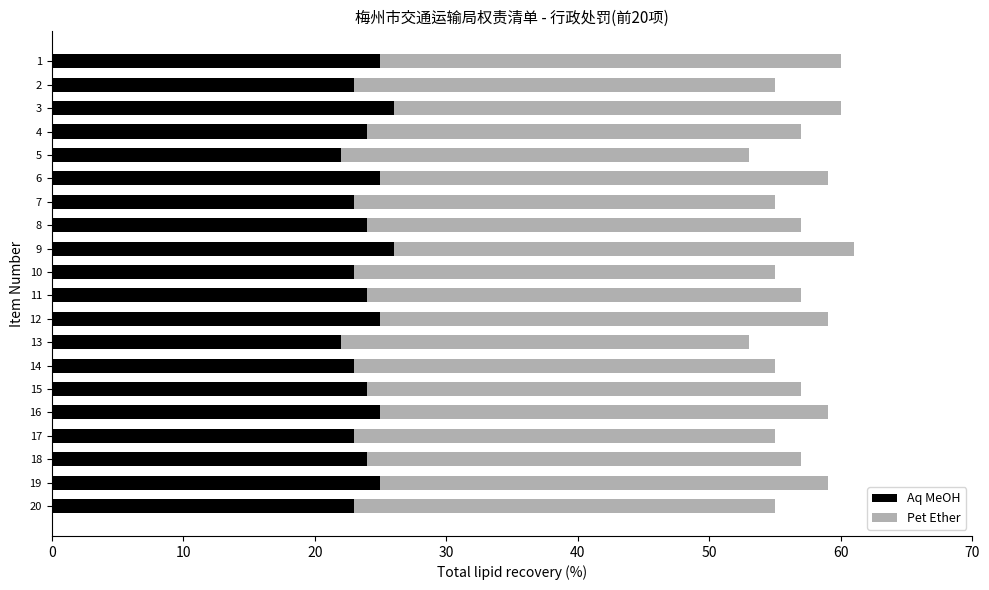

What is the sum of all Aq MeOH values?

479